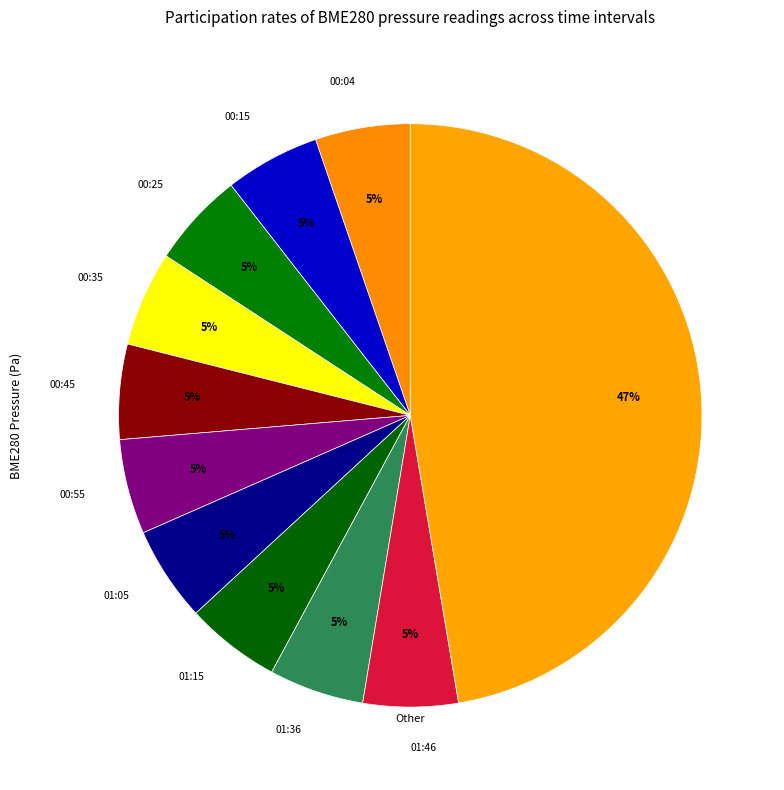

Is there a majority slice in this chart?

No